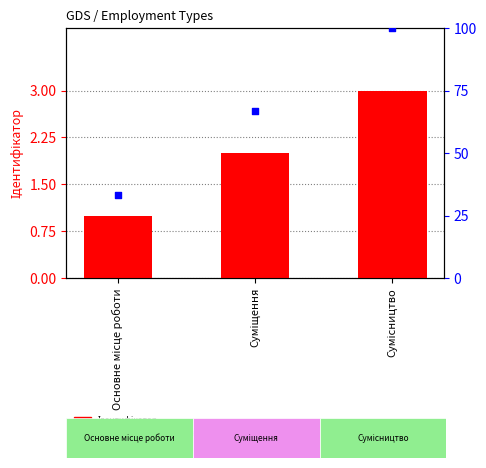

What are all the series names shown in the legend?

Ідентифікатор, percentile rank within the sample